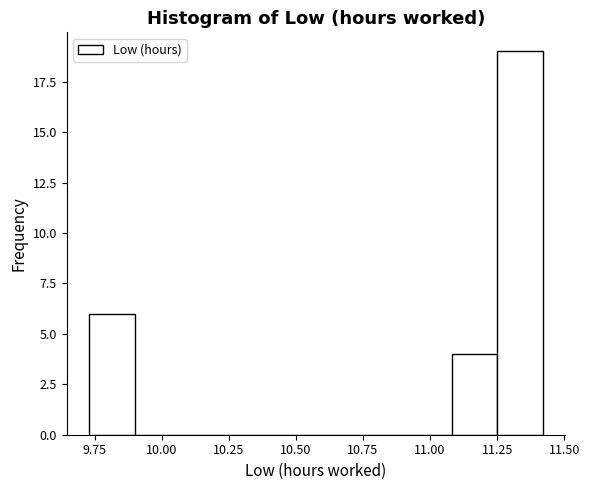

Around what value on the x-axis is the tallest bar? Give the approximate position of its centre, as read against the axis.

11.35